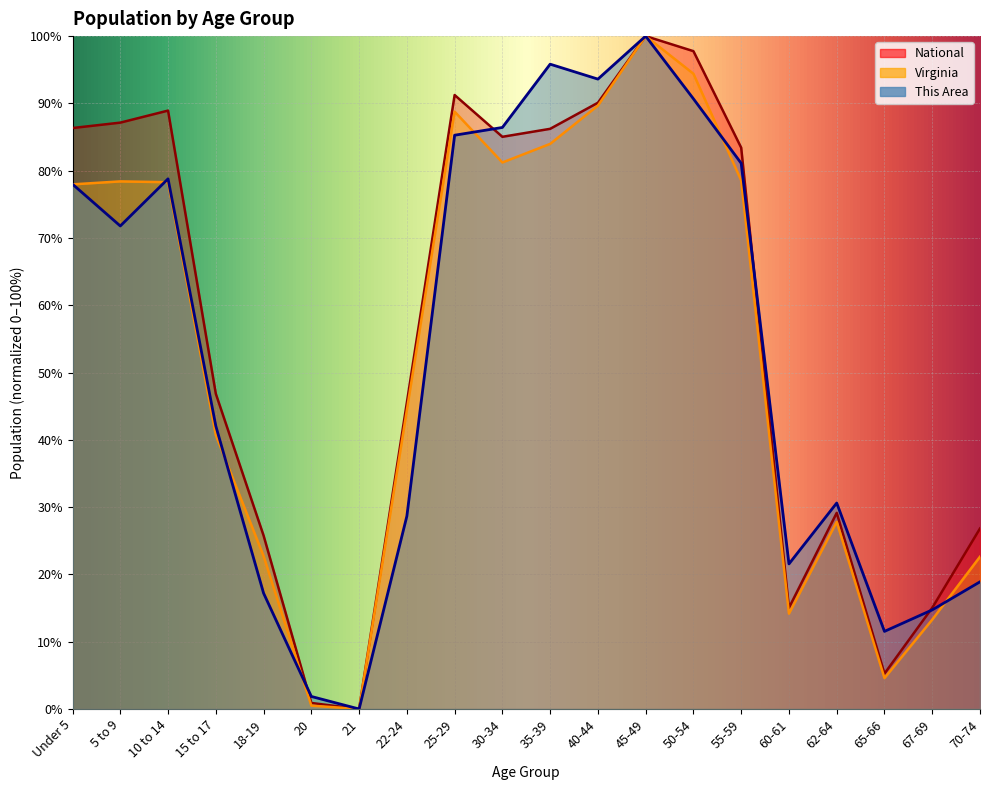

True or false: Virginia has more than 0 interior local peaks.

True